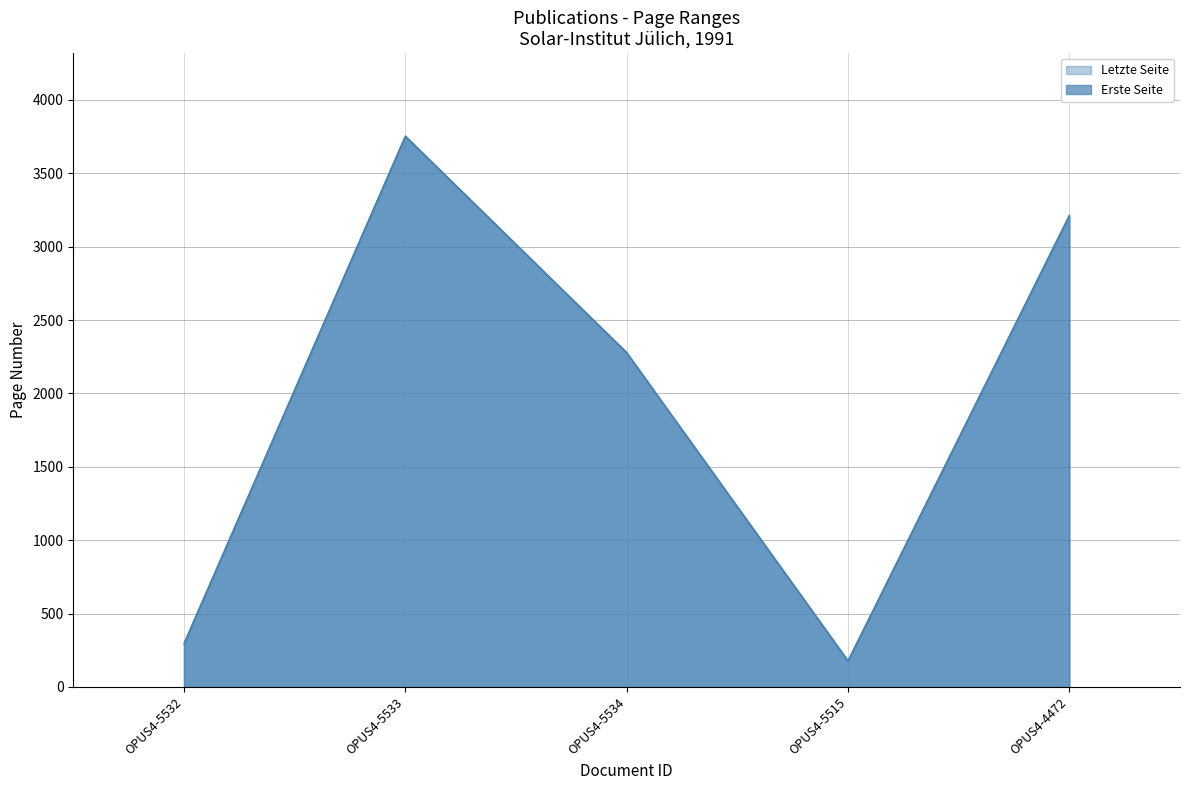

What is the difference between the Erste Seite values at OPUS4-5534 and OPUS4-5533?

1475